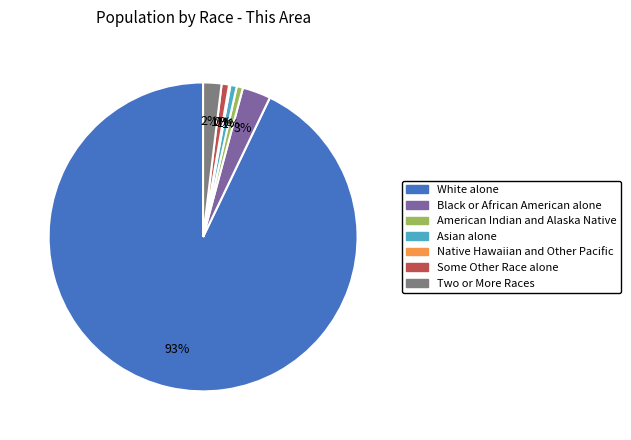

Is there any slice that represents more than half of the pie?

Yes